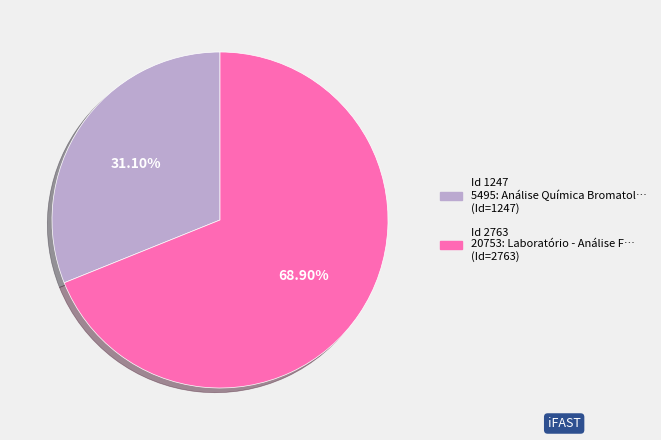

Is there a majority slice in this chart?

Yes